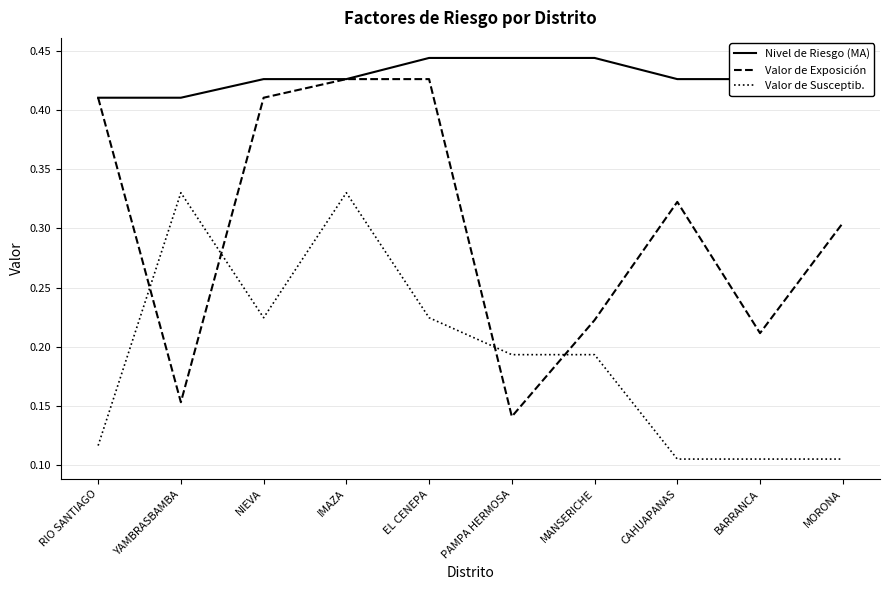

At which label does Valor de Exposición reach its minimum?

PAMPA HERMOSA